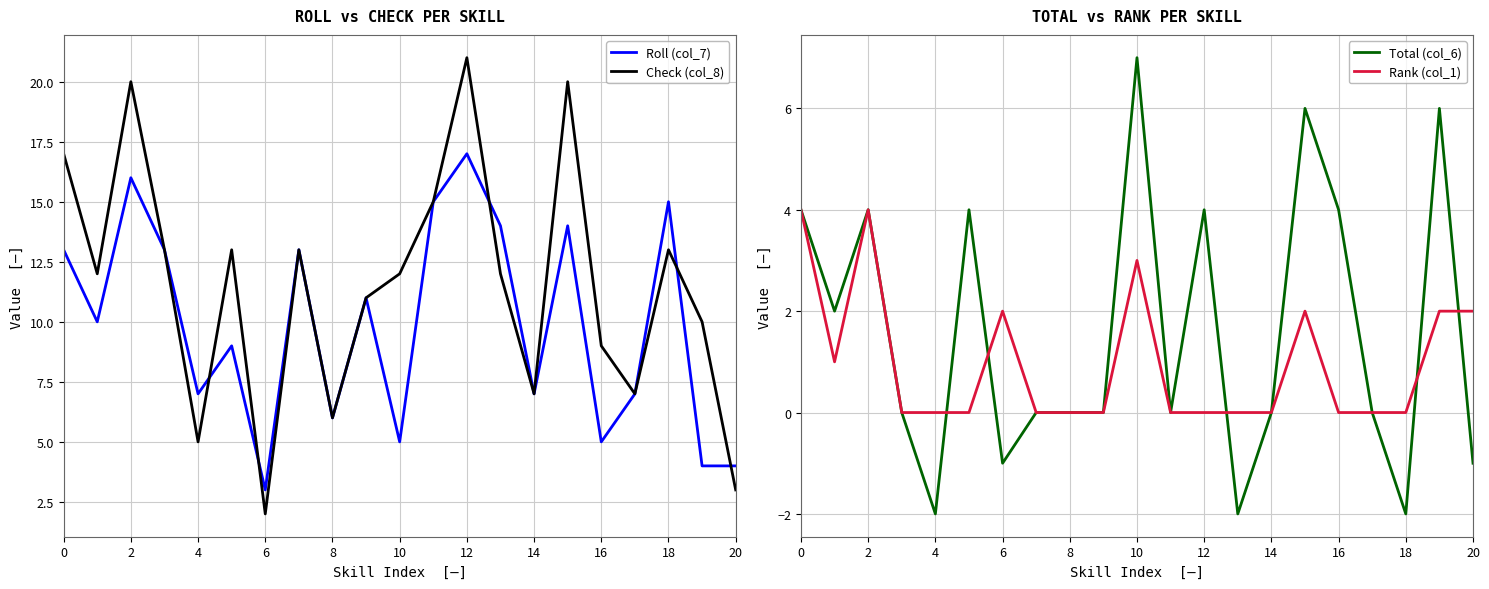

What is the approximate value of Roll (col_7) at 0, to the nearest 10?

10